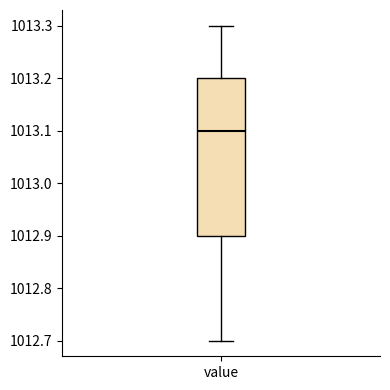

Read this box plot against the y-axis: the position of the median line, the range covered by the box, and the ends of both whiskers. The values are not printed on the chart, so give them approximately, as read against the axis.

median 1013.1, box 1012.9 to 1013.2, whiskers 1012.7 to 1013.3